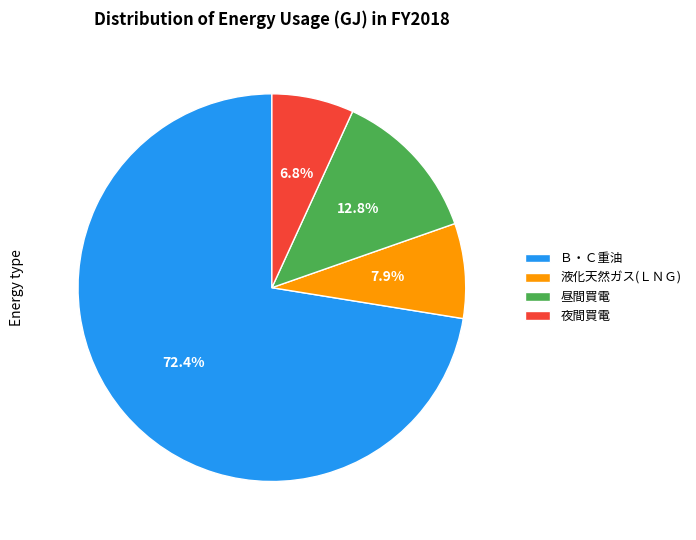

Which slice is the smallest?

夜間買電